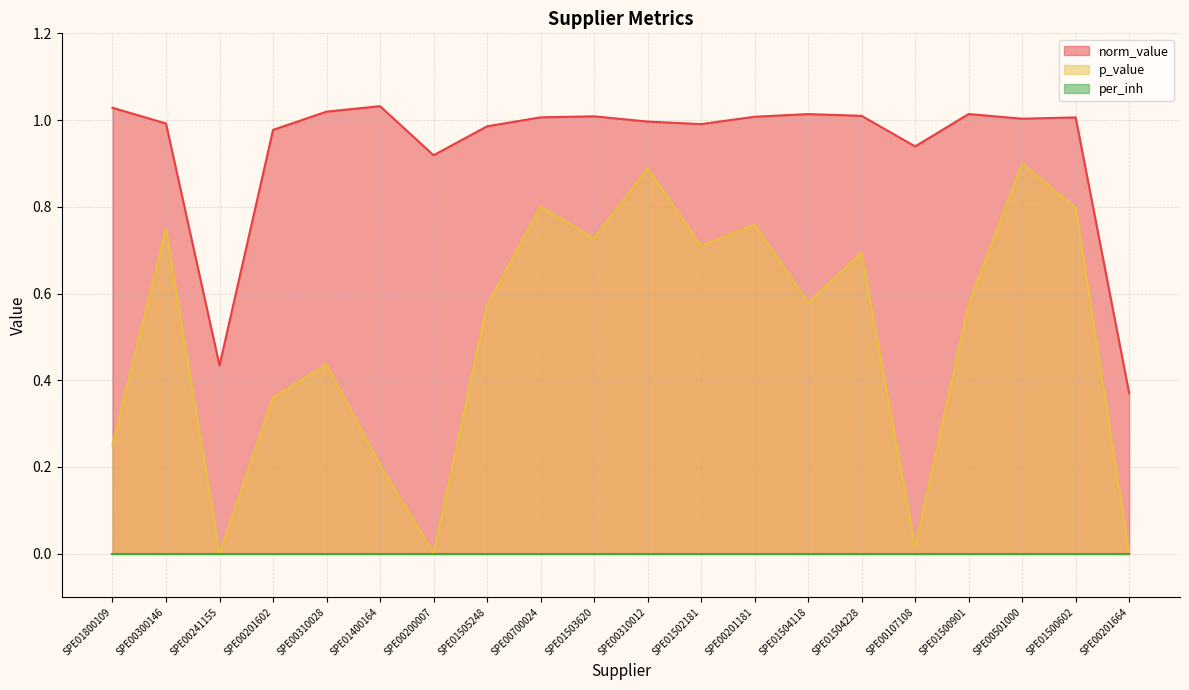

Does the chart display data point markers on the line(s)?

No